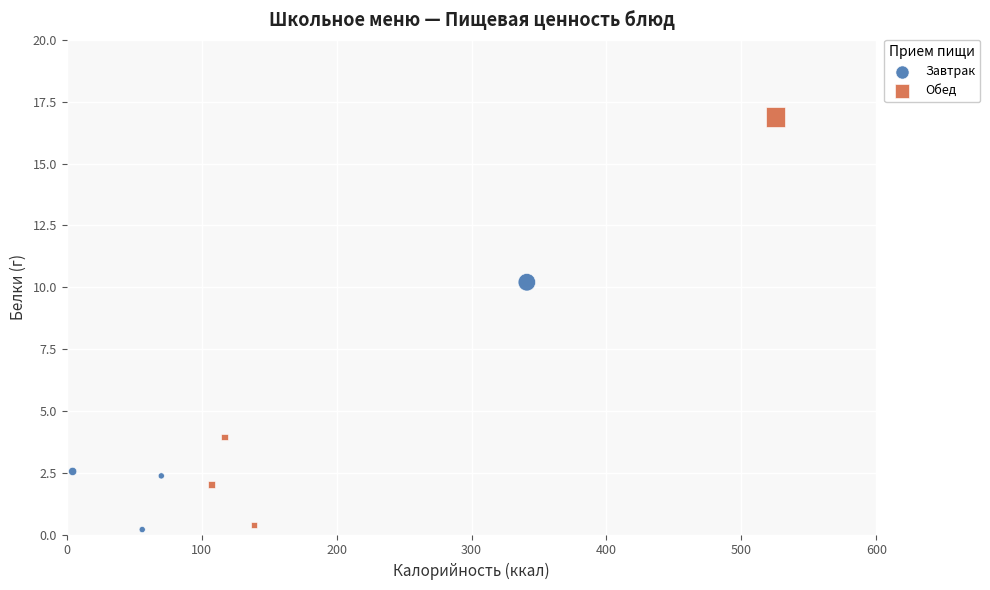

Which series reaches the maximum Y coordinate?

Обед